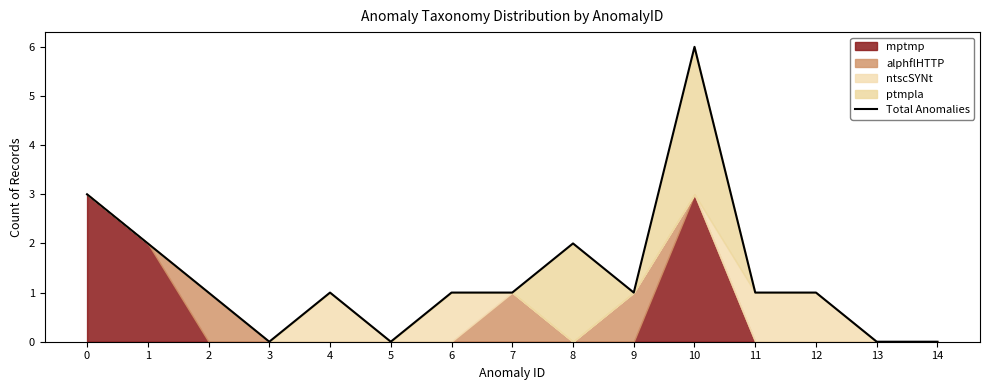

What is the average value?

1